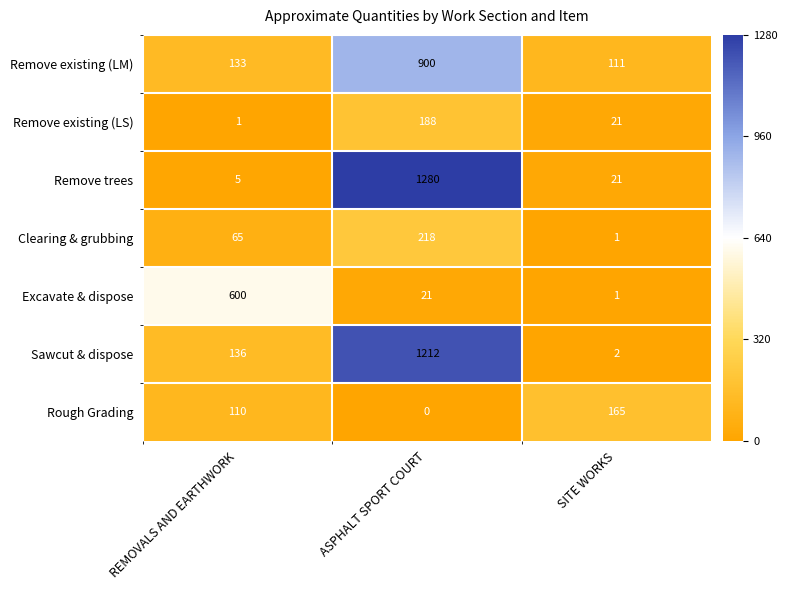

Which series has the widest spread of values?

Remove trees